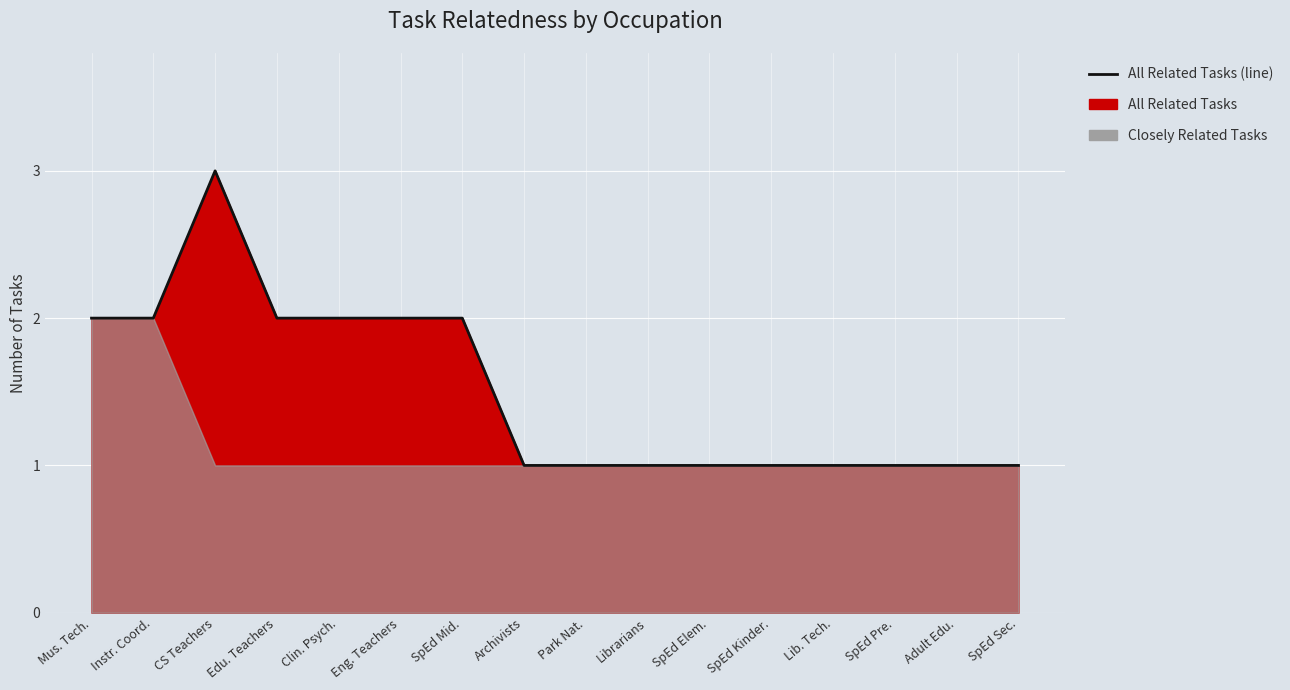

Is it true that the value at Edu. Teachers is 2?

True